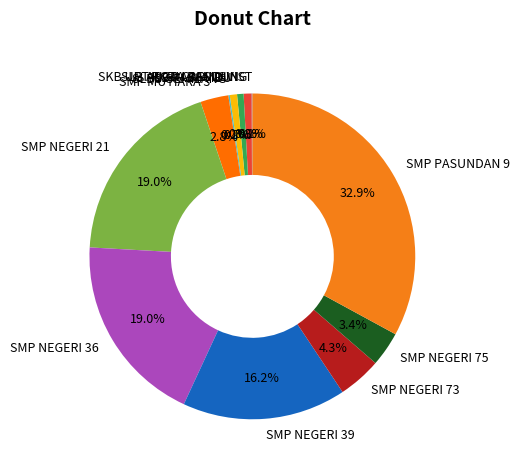

Which has a higher value, SKB UPT KOTA BANDUNG or SMP NEGERI 73?

SMP NEGERI 73